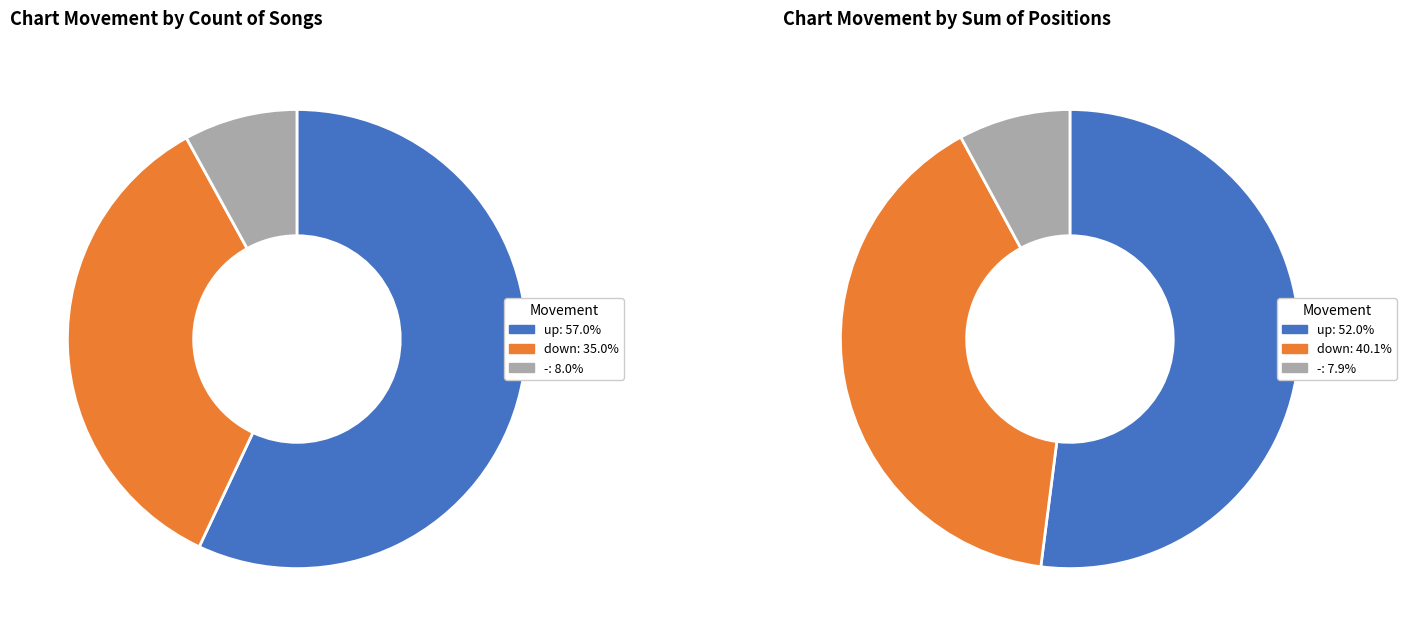

Does up account for over 50% of the chart?

Yes